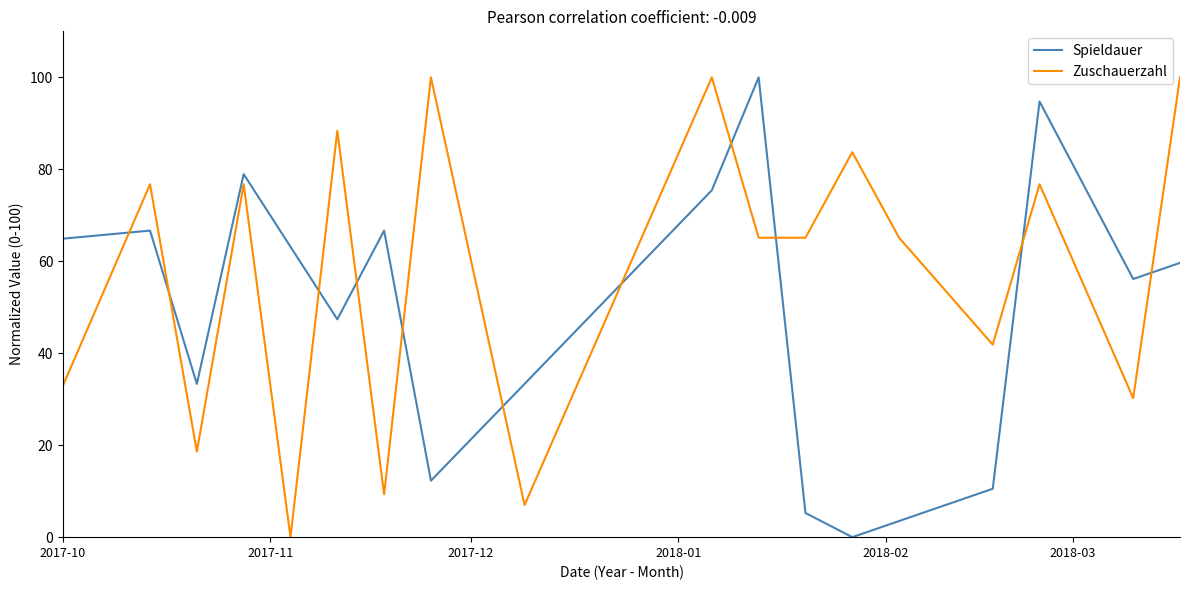

Which series has the largest total across all categories?

Zuschauerzahl